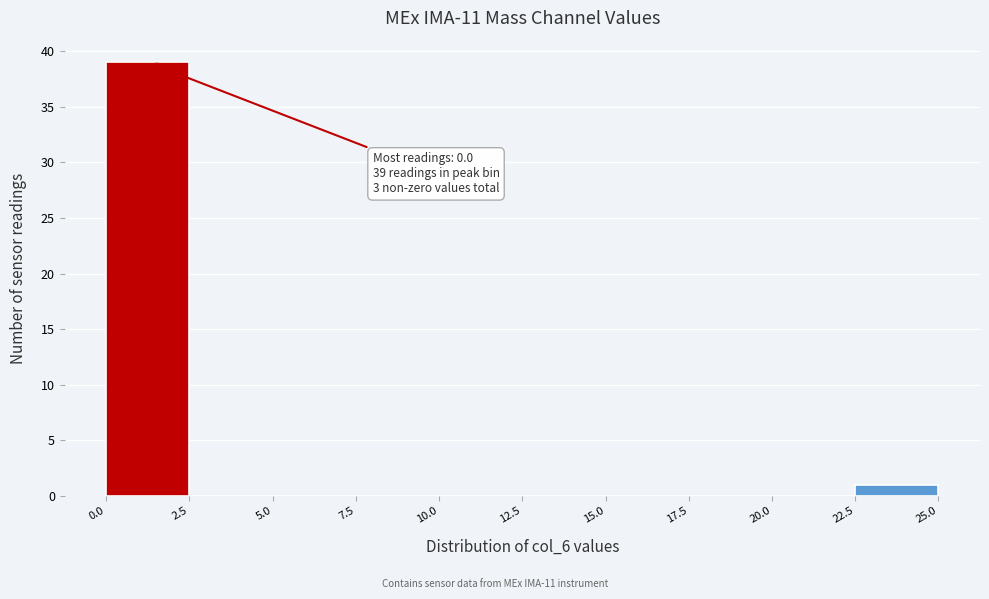

Which range on the x-axis has the tallest bar?

0.0 to 2.5